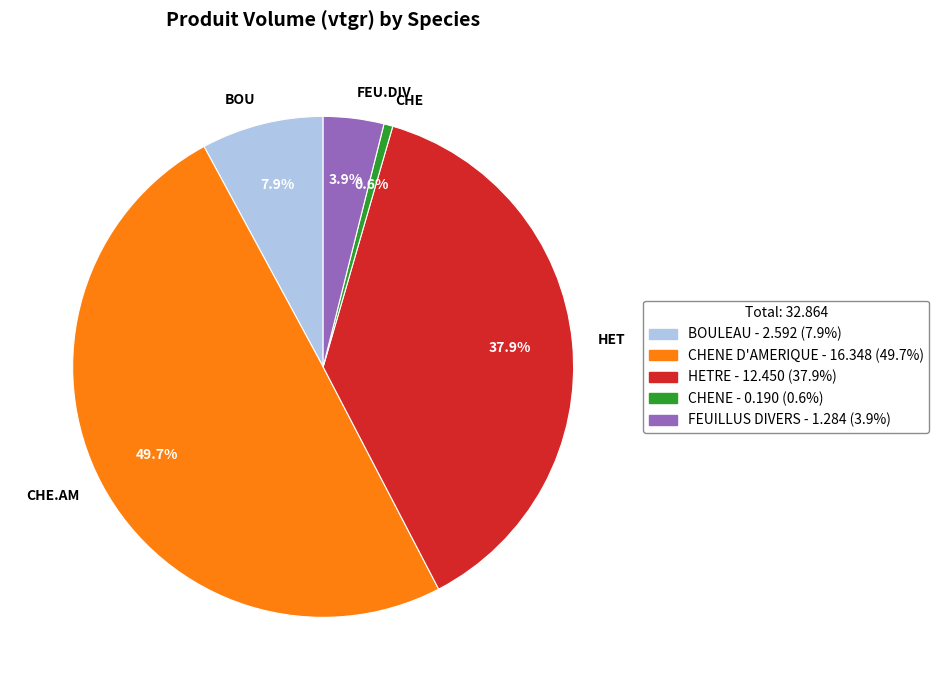

How many slices are in this pie chart?

5